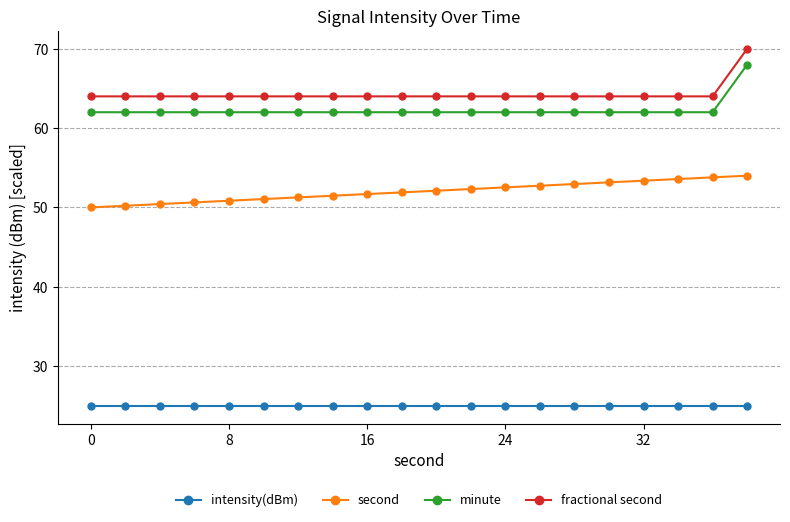

What is the maximum value for fractional second?

70.0